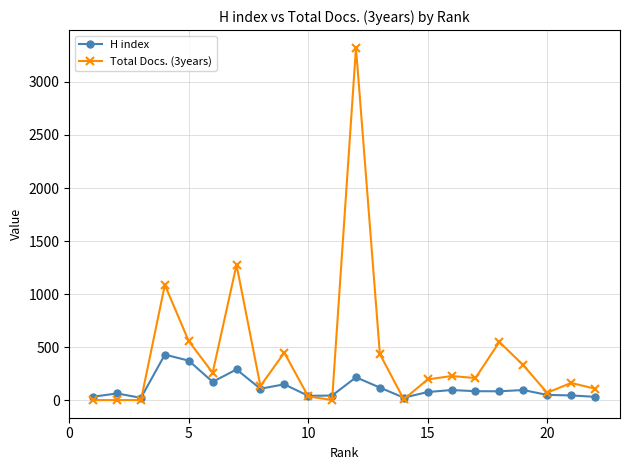

What is the greatest value displayed?

3323